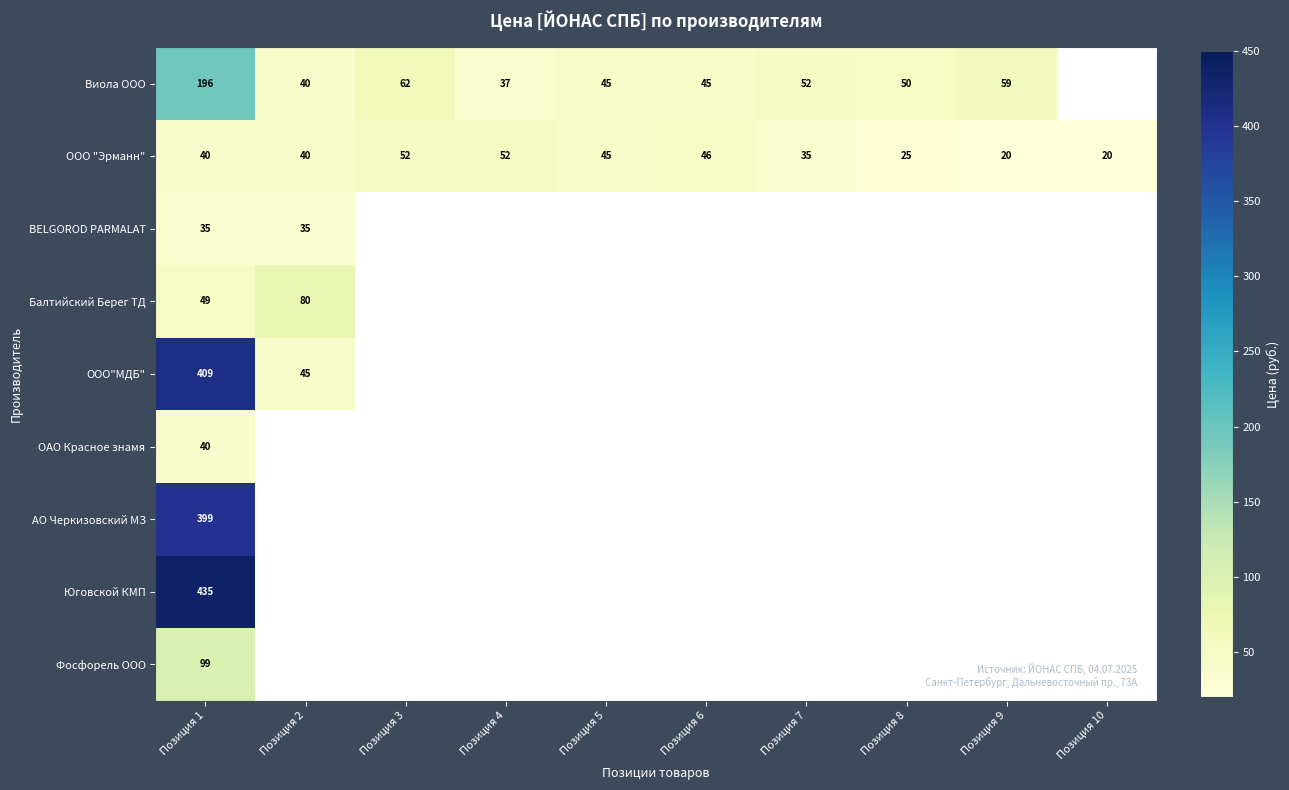

Is it true that ООО "Эрманн" equals 31 at Позиция 6?

False